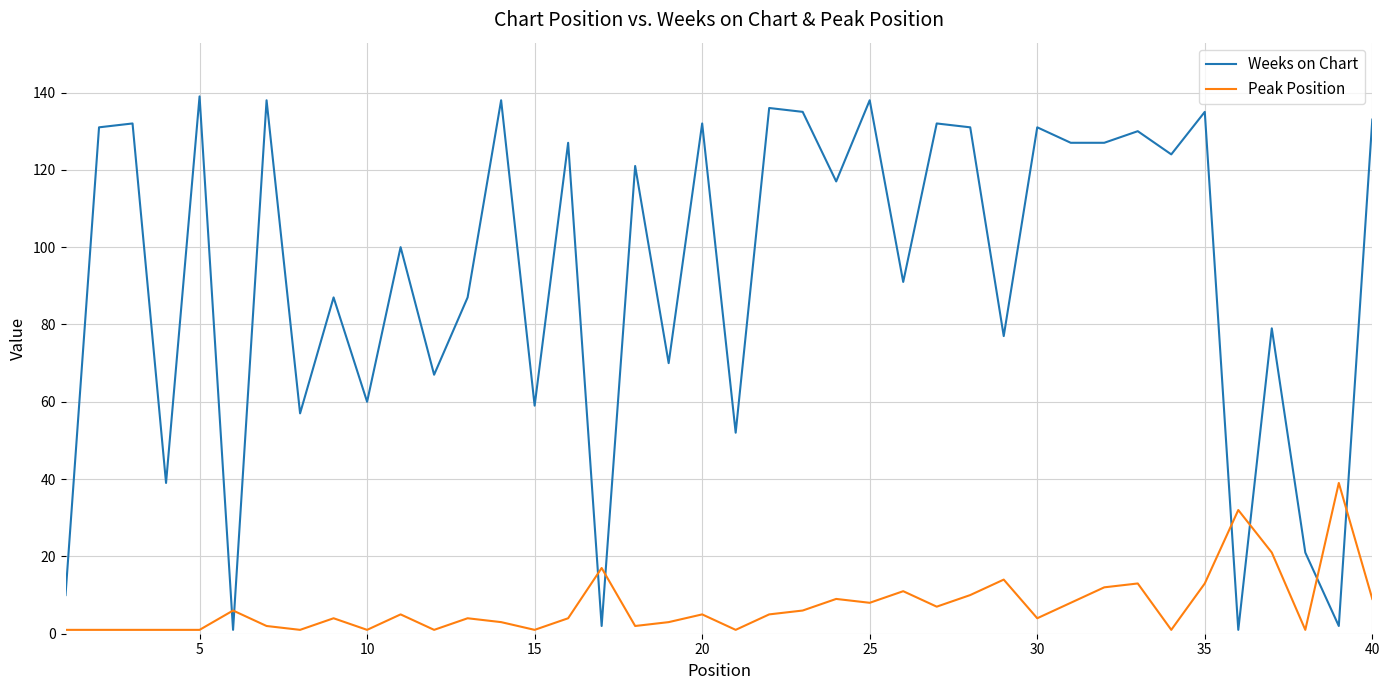

Which series has the widest spread of values?

Weeks on Chart